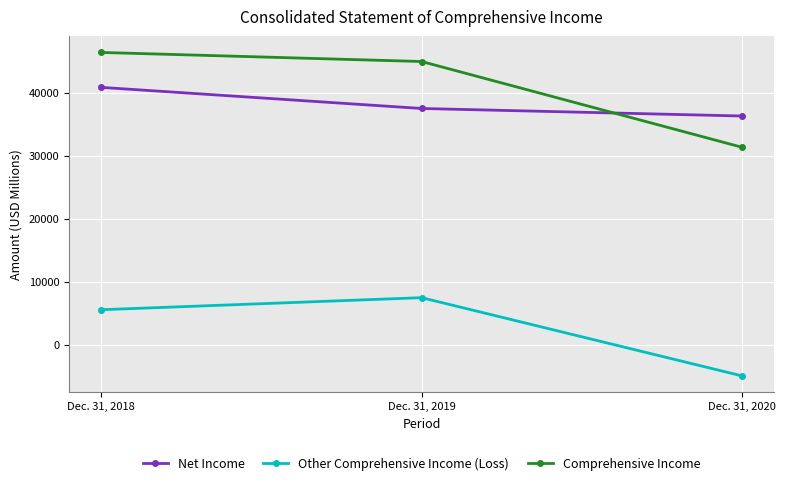

True or false: Net Income has a value of 13039 at Dec. 31, 2018.

False